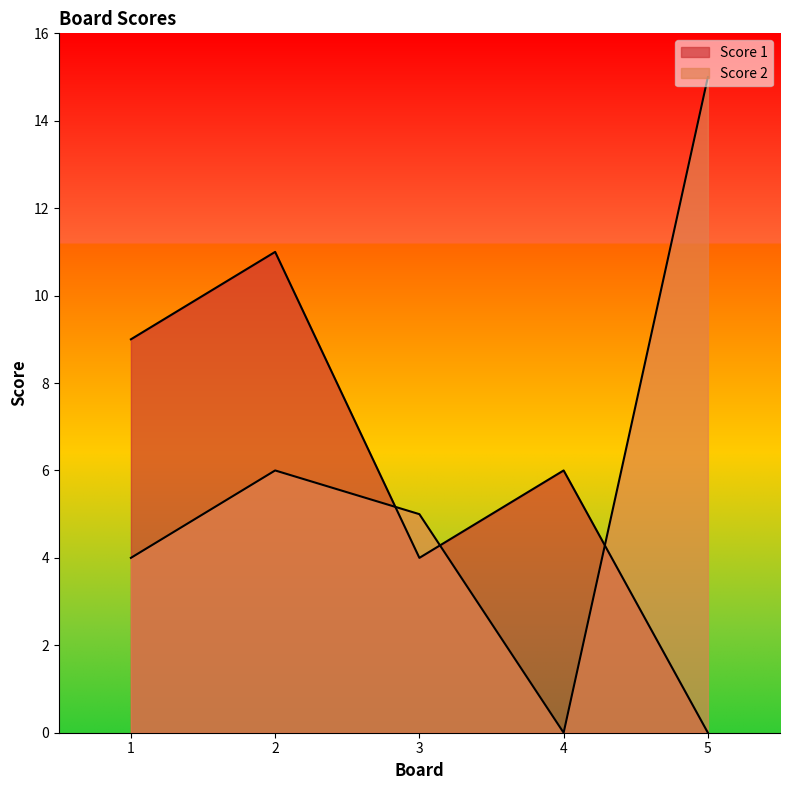

In Score 2, how many points are lower than both neighbors (excluding endpoints)?

1